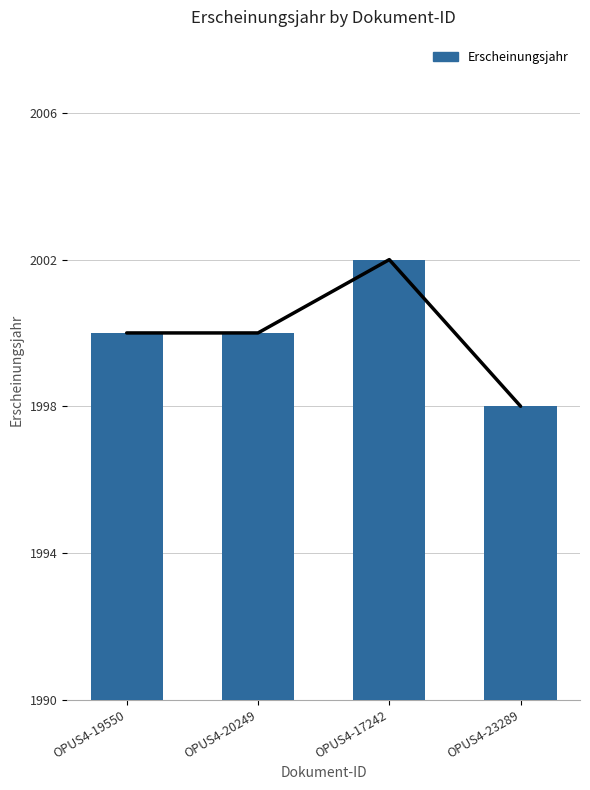

List the labels in order of value, smallest first.

OPUS4-23289, OPUS4-19550, OPUS4-20249, OPUS4-17242